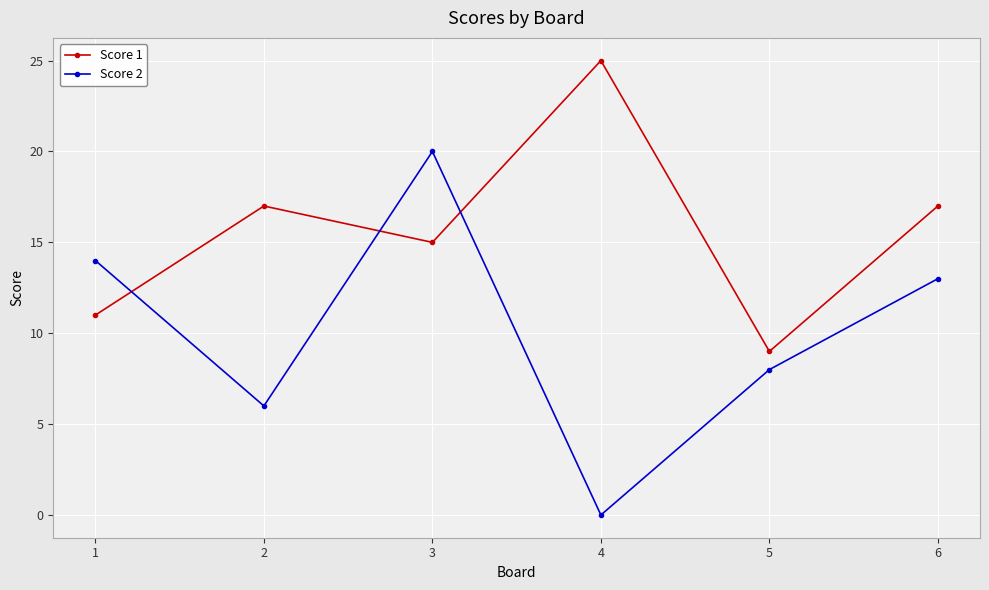

What is the difference between the Score 2 values at 4 and 6?

13